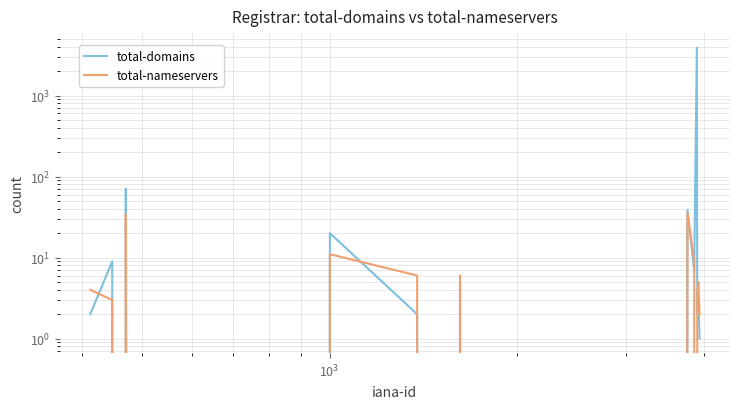

Reading left to right, list all the values displayed in this chart.

total-domains: 2	9	0	71	0	0	20	2	0	0	5	0	0	39	7	3898	2	2	3	1
total-nameservers: 4	3	0	34	0	0	11	6	0	0	6	0	0	36	9	0	2	4	5	2